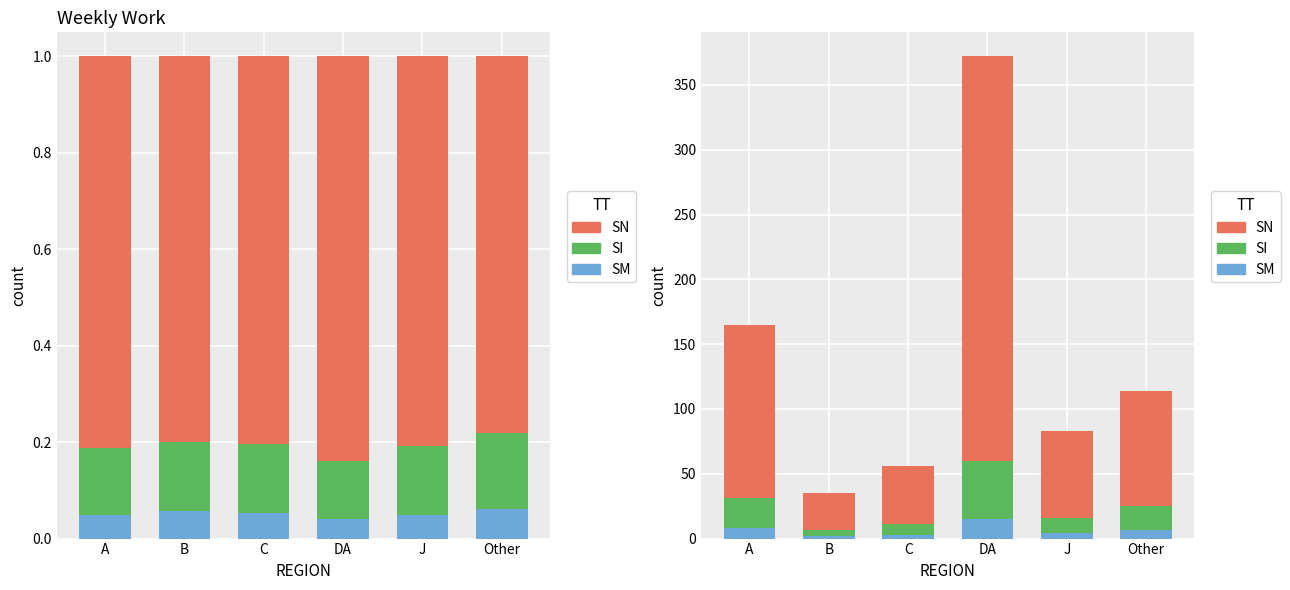

What is the difference between the SM values at A and B?

6